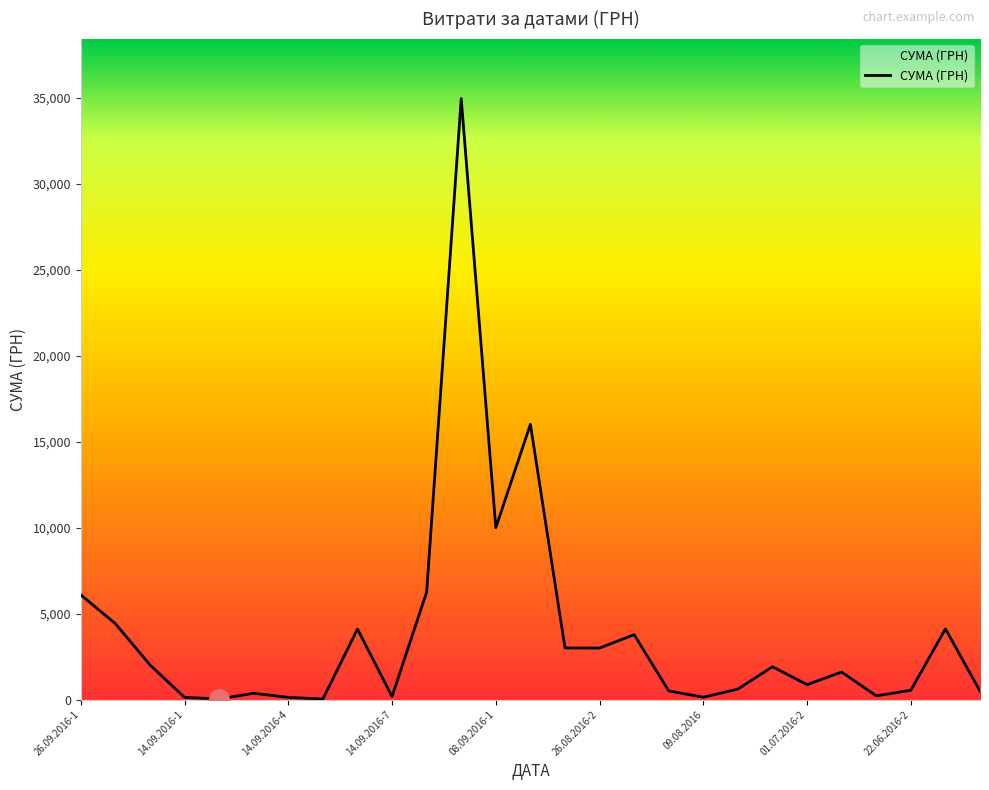

What is the maximum value shown in the chart?

34932.6